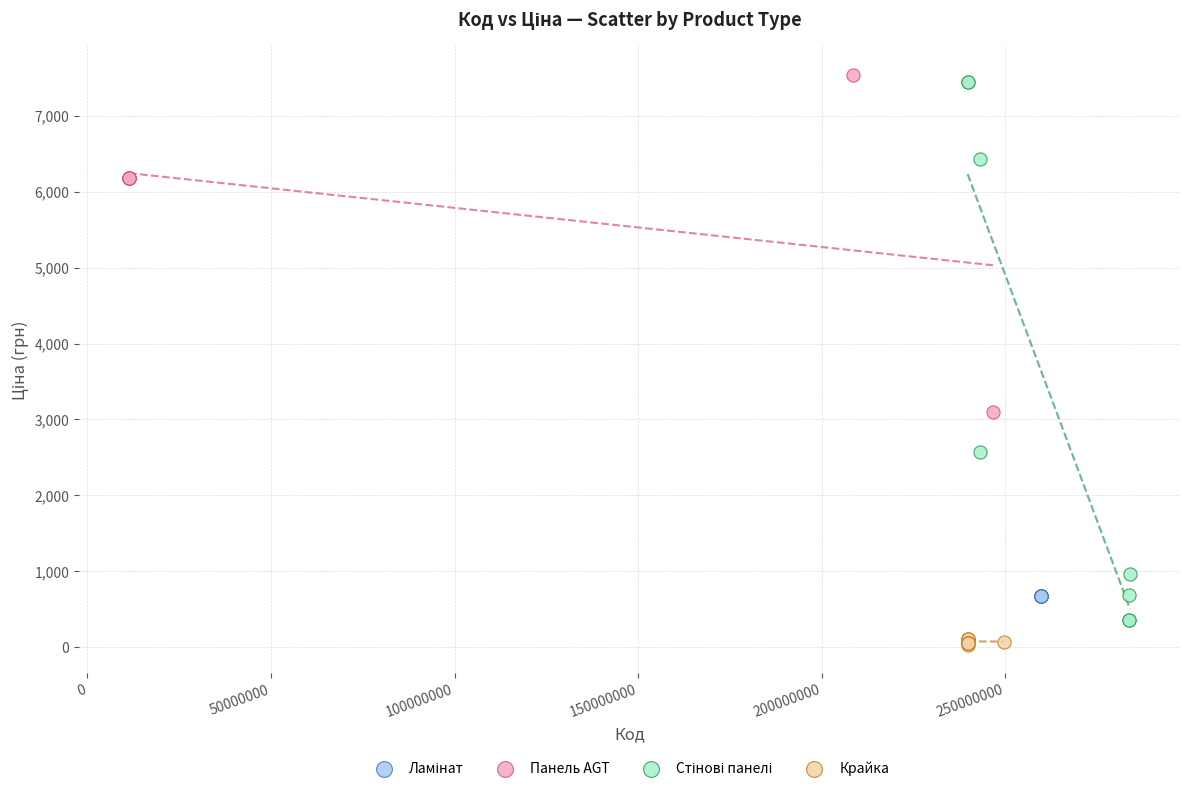

Which series reaches the minimum Y coordinate?

Крайка